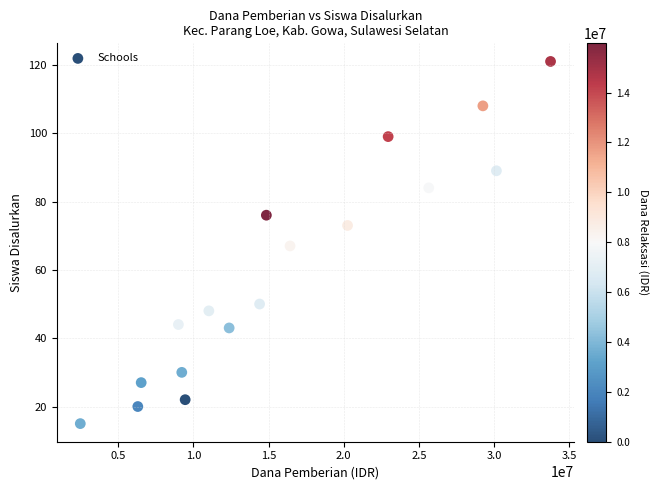

What is the range of Y values (max minus min)?

106